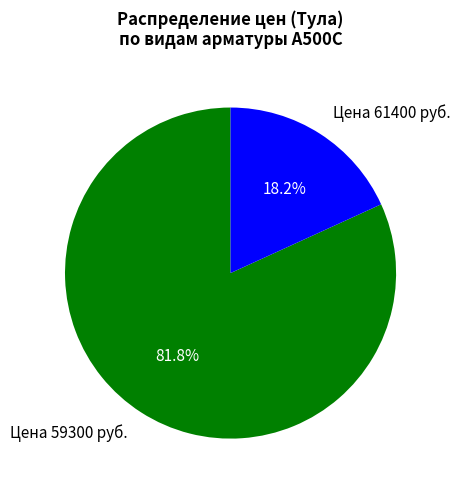

Do Цена 61400 руб. and Цена 59300 руб. together represent more than half of the pie?

Yes